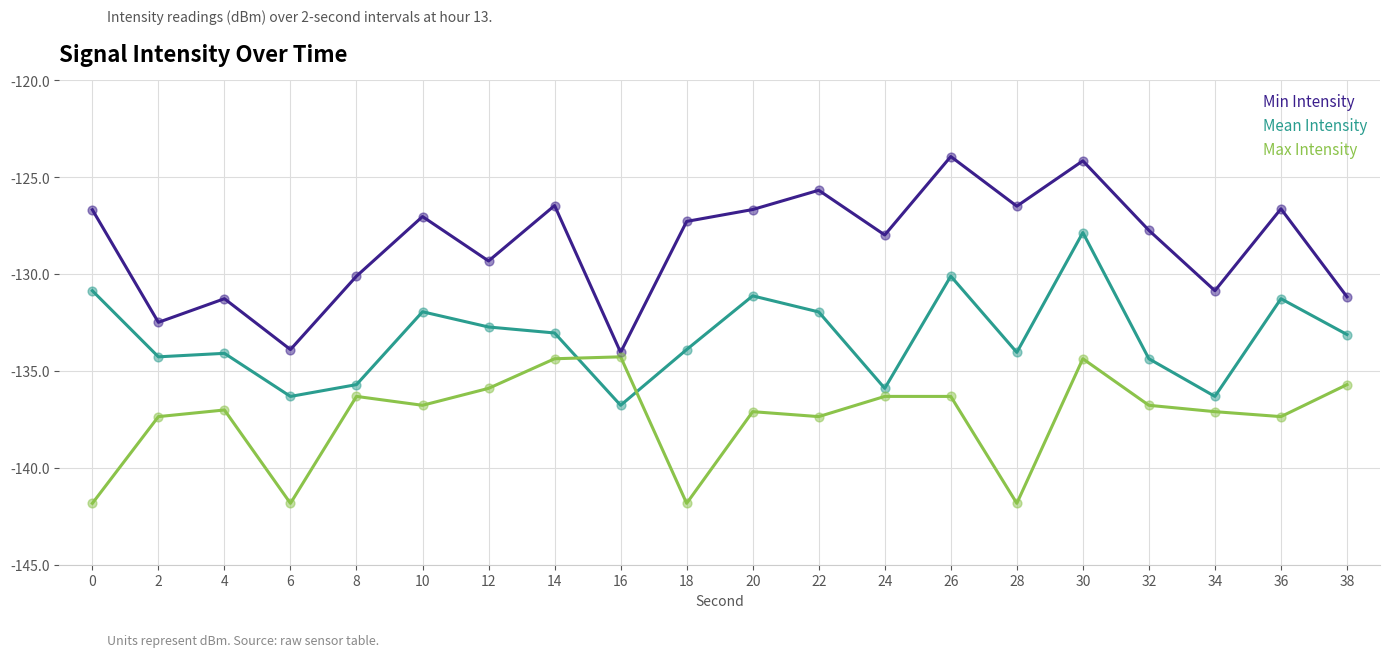

What is the spread (max minus min) of values at 36?

10.7